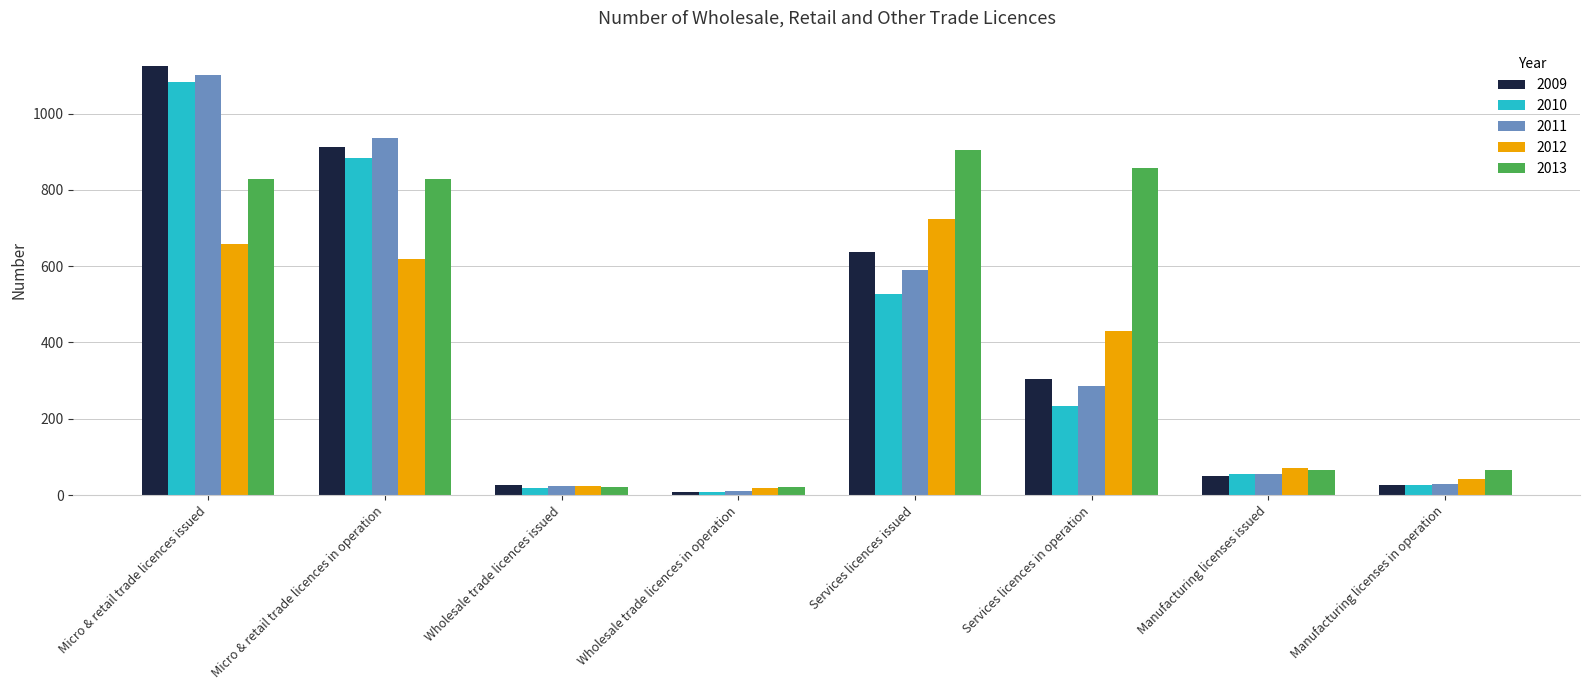

What position from the left is Wholesale trade licences issued?

3